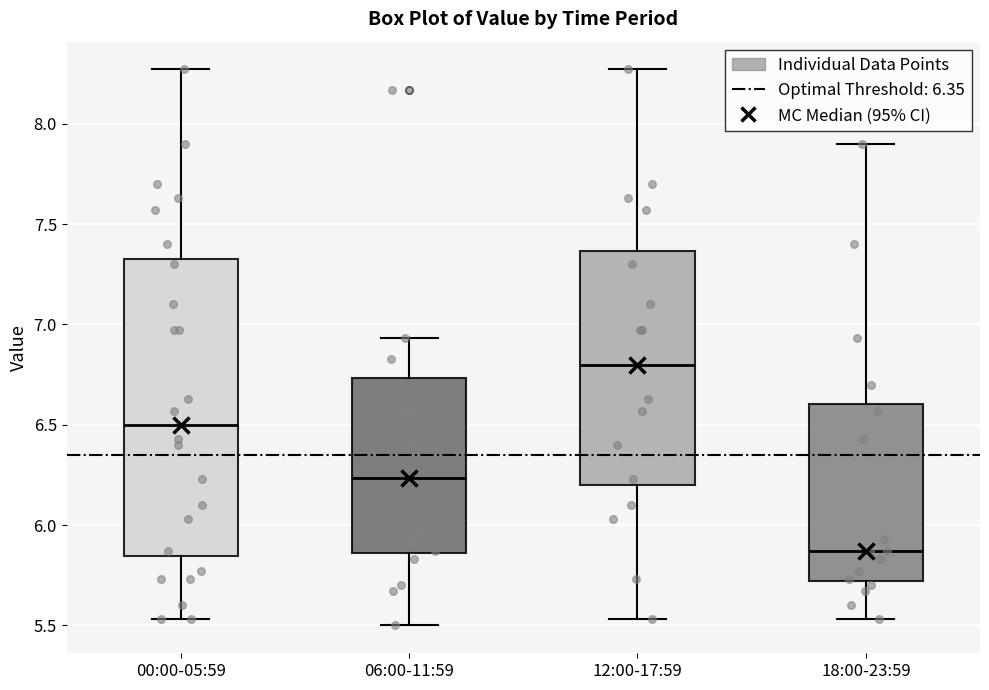

Where does the lower whisker of the box for 00:00-05:59 end on the y-axis? The values are not printed on the chart, so give them approximately, as read against the axis.

5.55